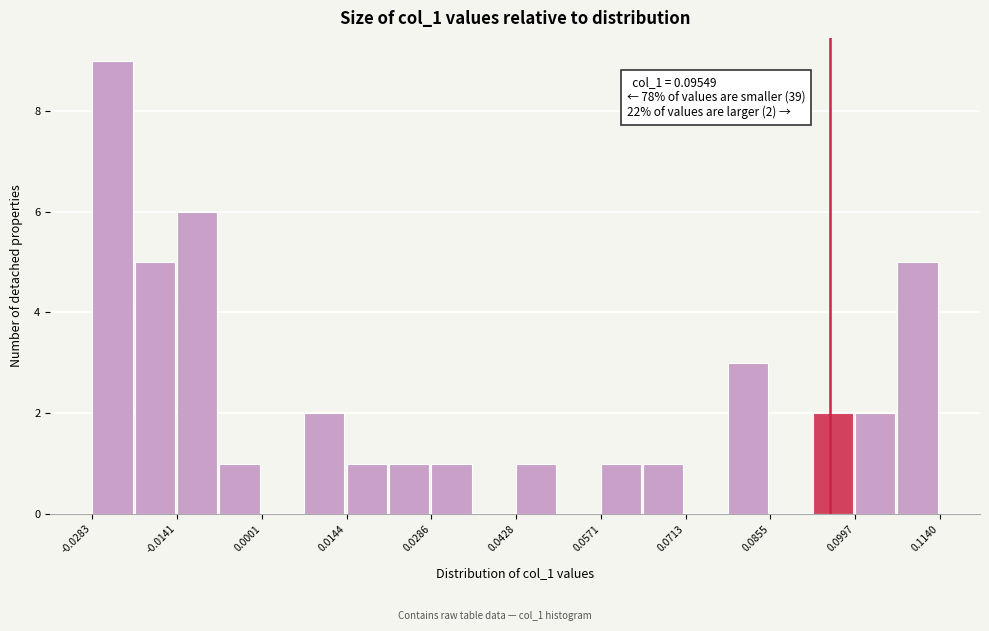

Read against the x-axis, roughly where is the centre of the tallest bar?

-0.024